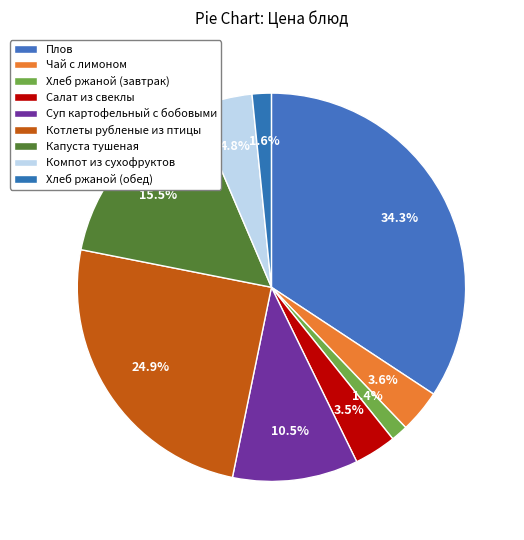

How many slices are in this pie chart?

9